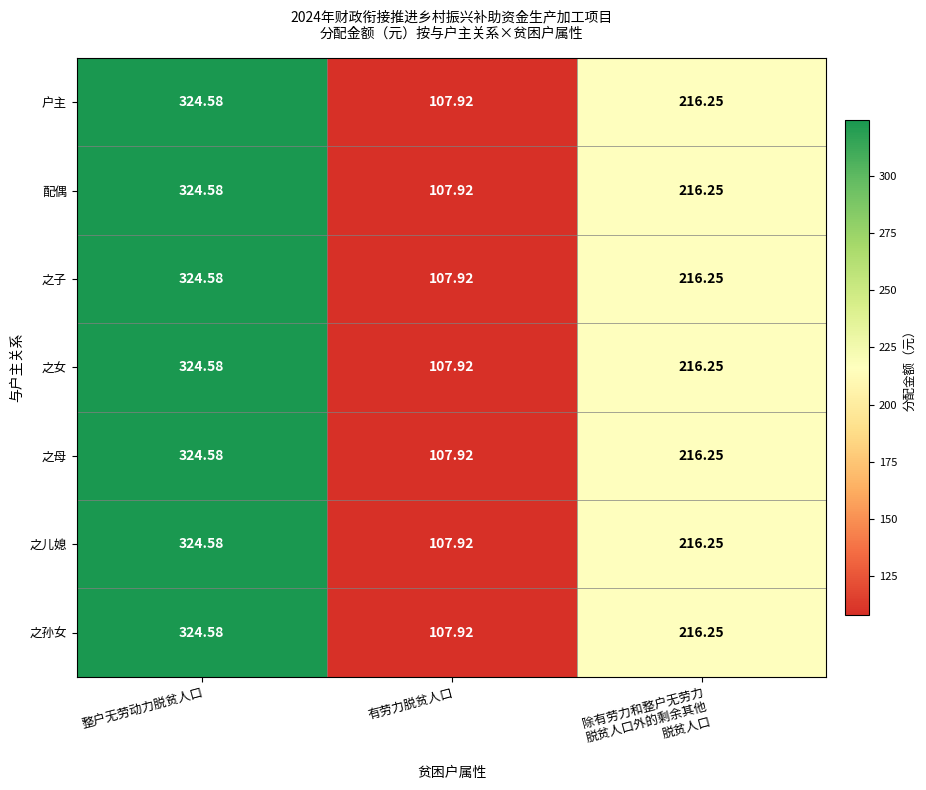

How many values in the 之女 series are below 216?

1